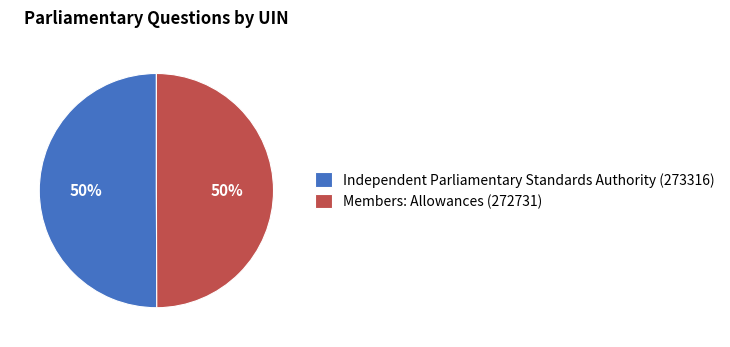

What is the ratio of the value at Members: Allowances (272731) to the value at Independent Parliamentary Standards Authority (273316)?

1.0